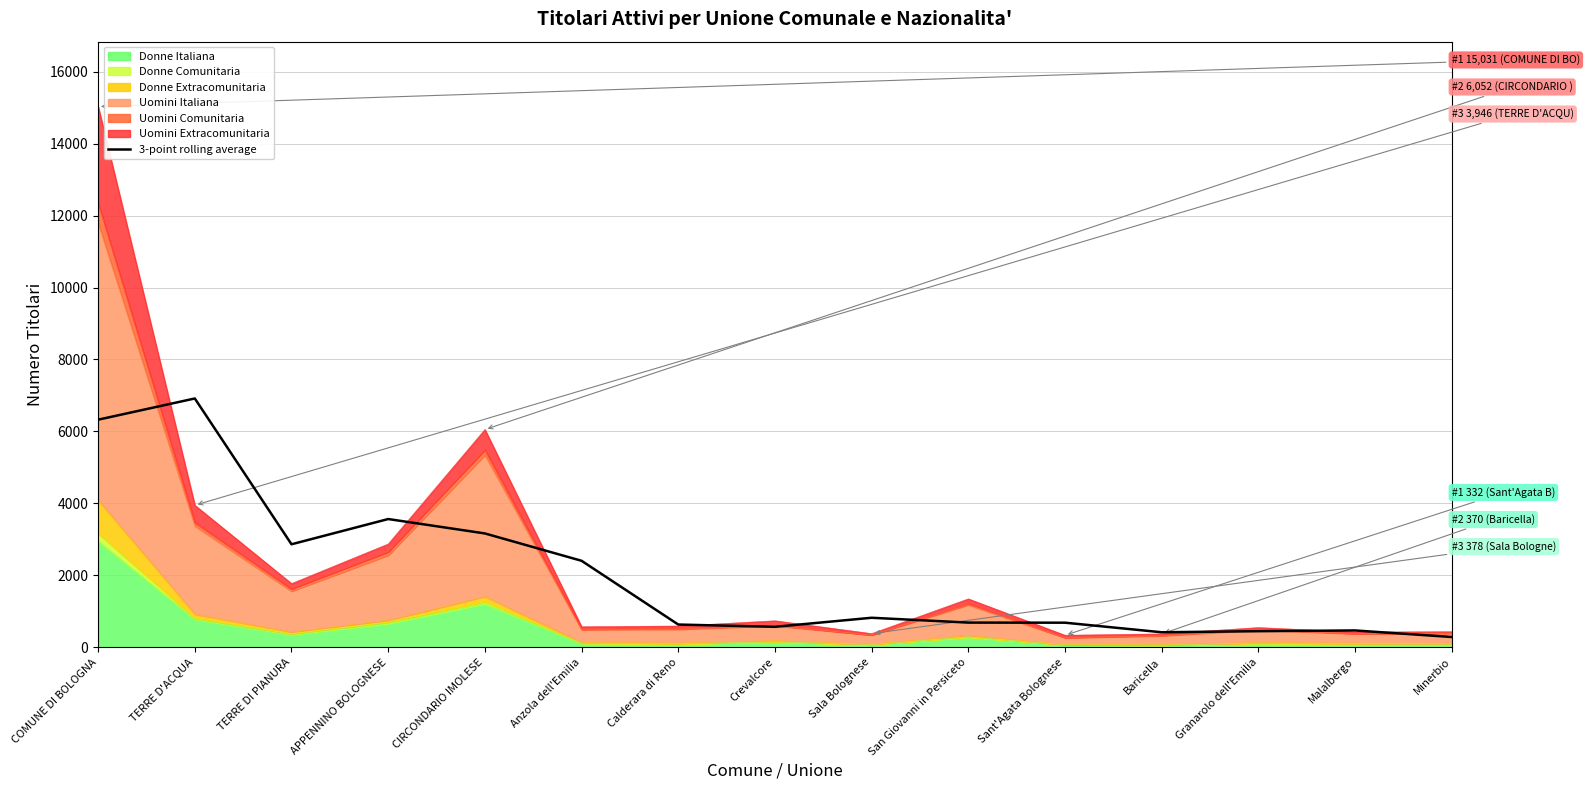

True or false: the data shows 10717.5 at TERRE D'ACQUA.

False